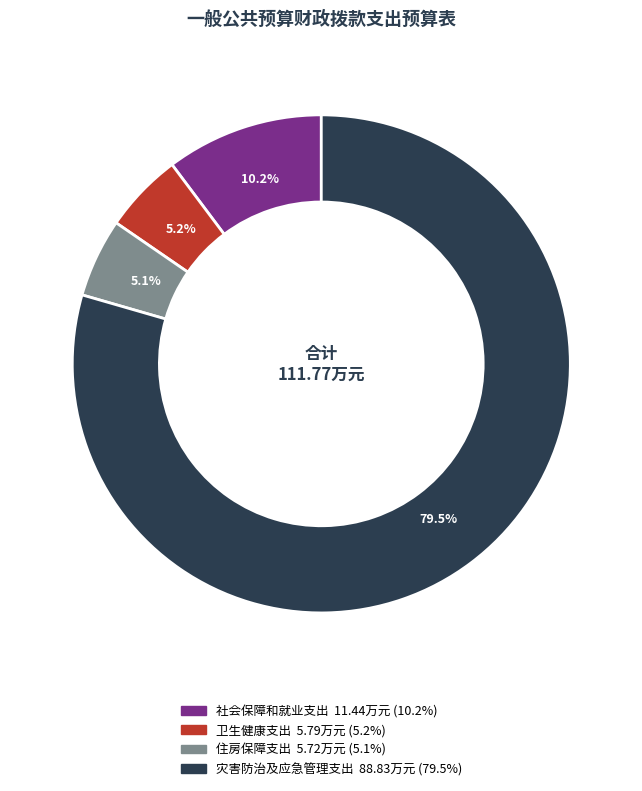

How many slices are in this pie chart?

4